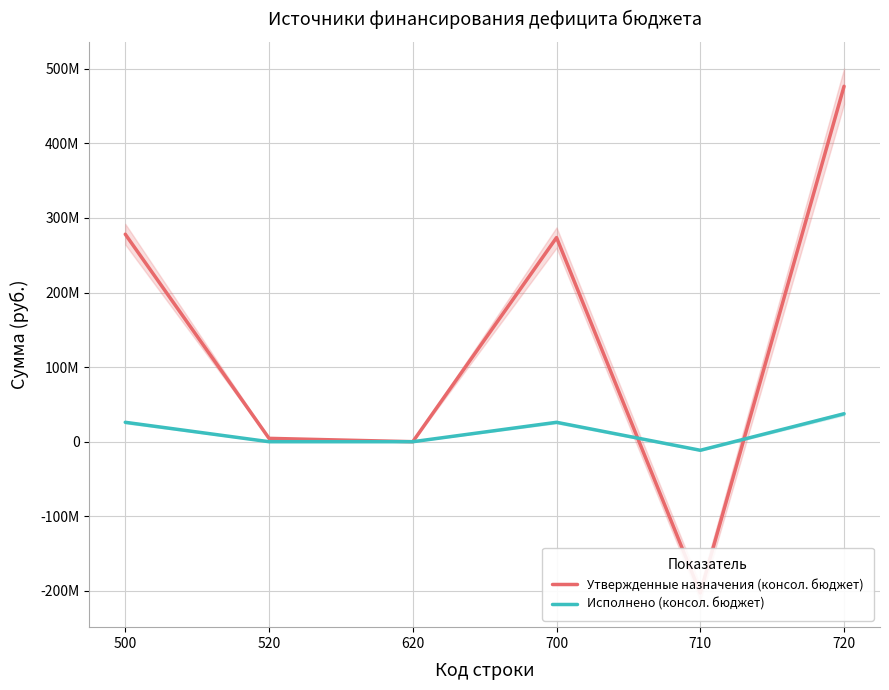

Is this an area chart (filled region under the line)?

No